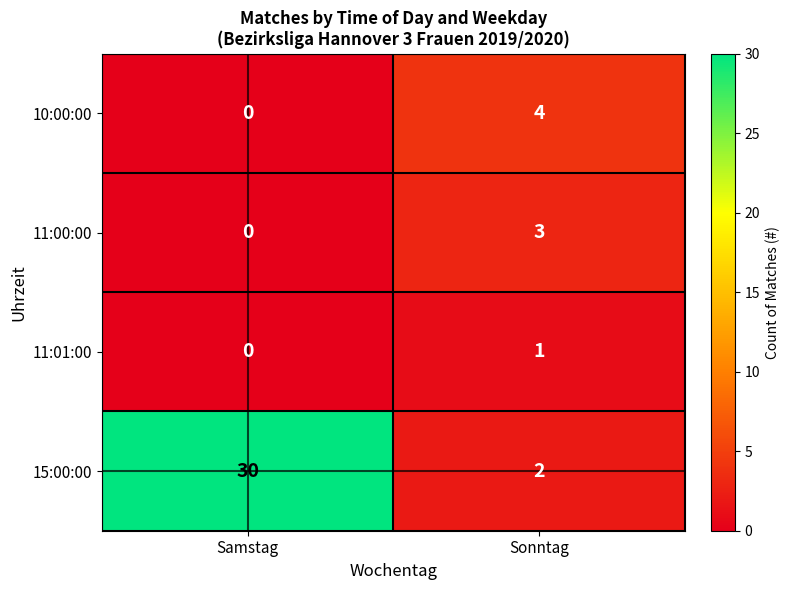

Where is 11:00:00 nearest to the value 1?

Samstag